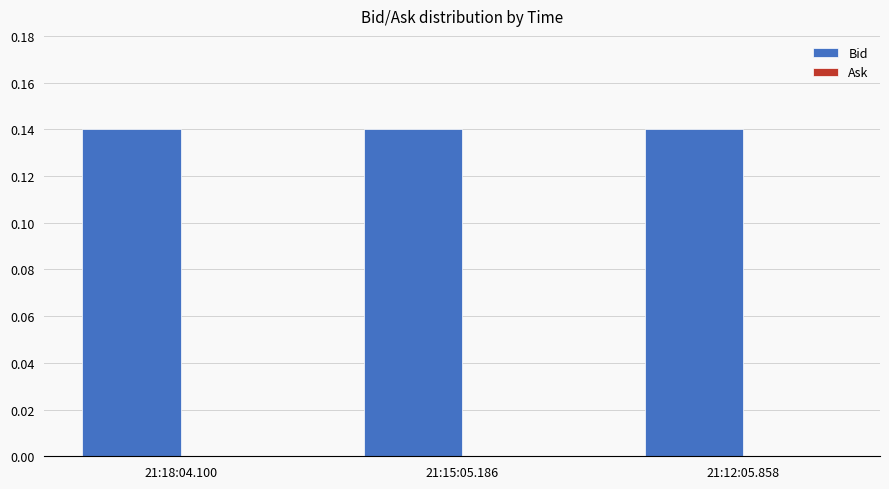

Where is Bid nearest to the value 0?

21:18:04.100